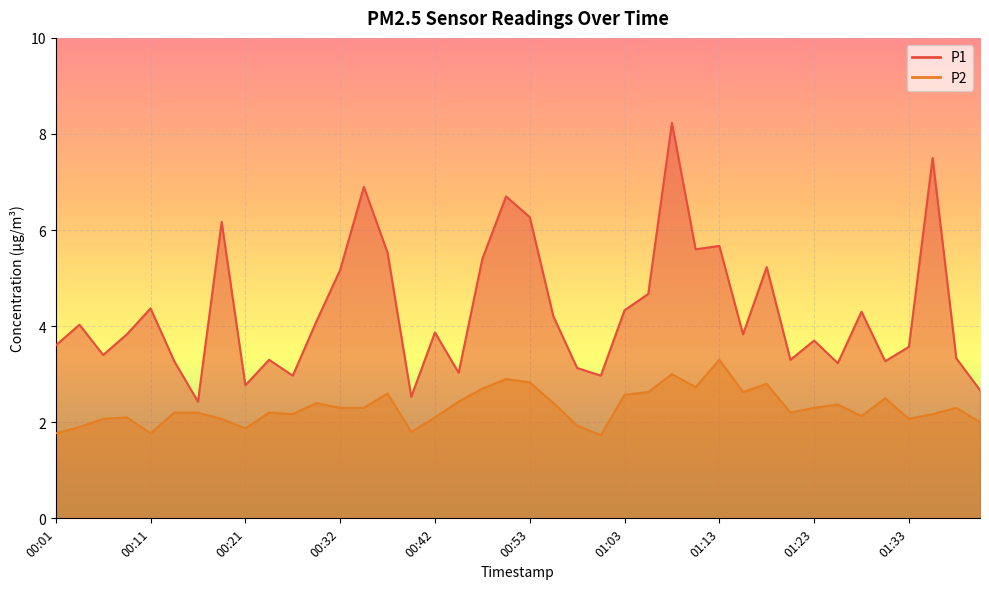

Reading left to right, what are all the values shown in this chart?

P1: 3.6	4.0	3.4	3.8	4.4	3.3	2.4	6.2	2.8	3.3	3.0	4.1	5.2	6.9	5.5	2.5	3.9	3.0	5.4	6.7	6.3	4.2	3.1	3.0	4.3	4.7	8.2	5.6	5.7	3.8	5.2	3.3	3.7	3.2	4.3	3.3	3.6	7.5	3.3	2.7
P2: 1.8	1.9	2.1	2.1	1.8	2.2	2.2	2.1	1.9	2.2	2.2	2.4	2.3	2.3	2.6	1.8	2.1	2.4	2.7	2.9	2.8	2.4	1.9	1.7	2.6	2.6	3.0	2.7	3.3	2.6	2.8	2.2	2.3	2.4	2.1	2.5	2.1	2.2	2.3	2.0